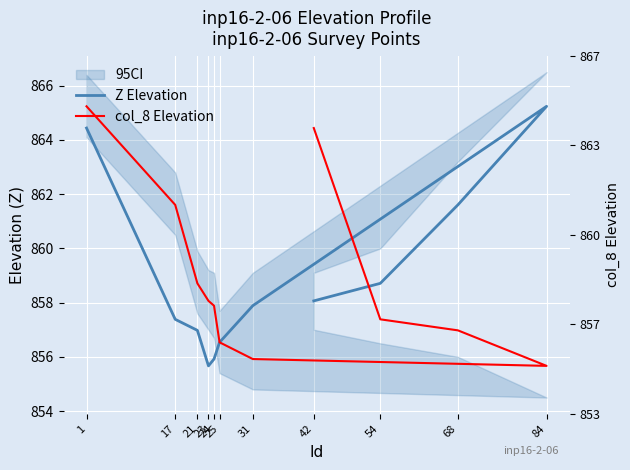

Rank the categories by Z Elevation value from lowest to highest.

23, 24, 25, 21, 17, 31, 42, 54, 68, 1, 84